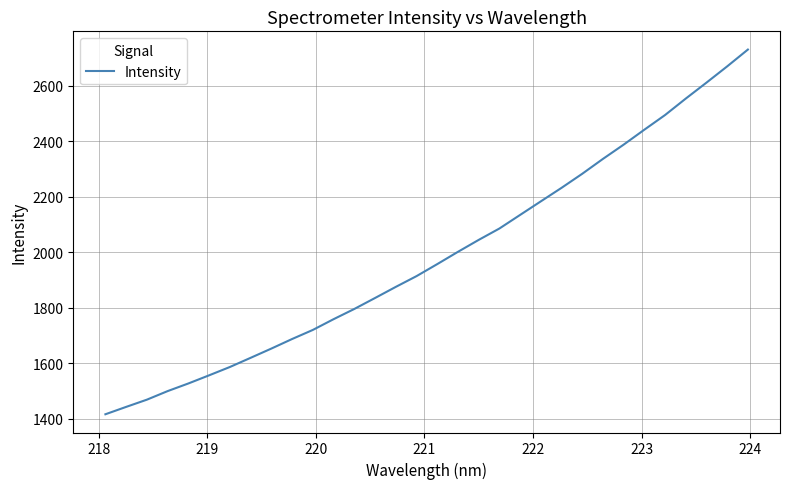

What is the difference between the maximum and minimum values?

1315.4